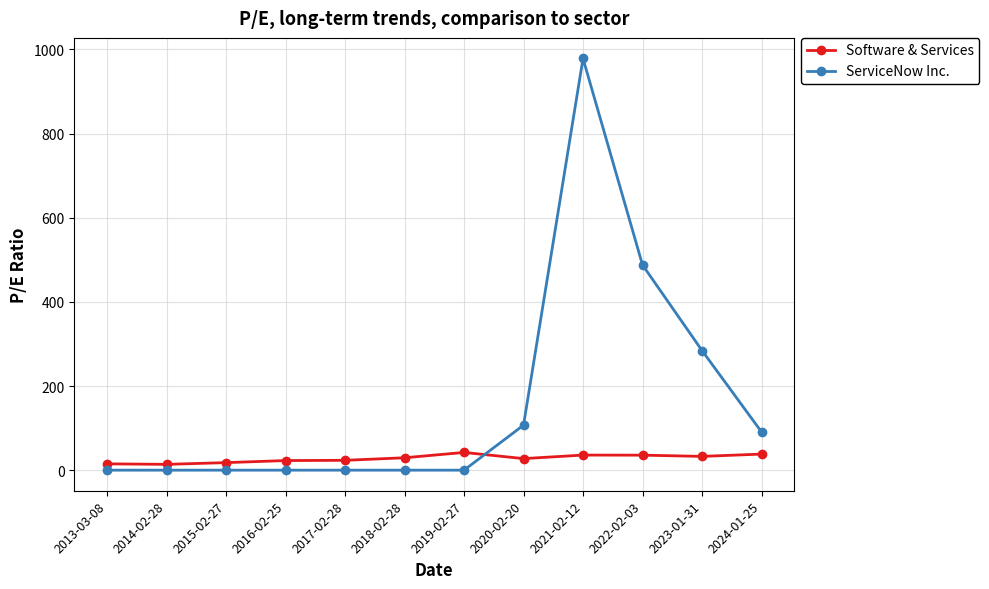

What are all the series names shown in the legend?

Software & Services, ServiceNow Inc.